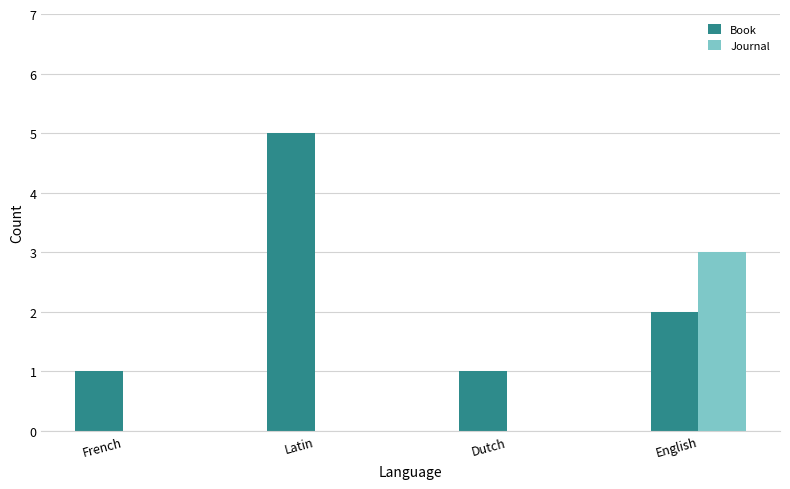

What is the difference between the Book values at Latin and French?

4